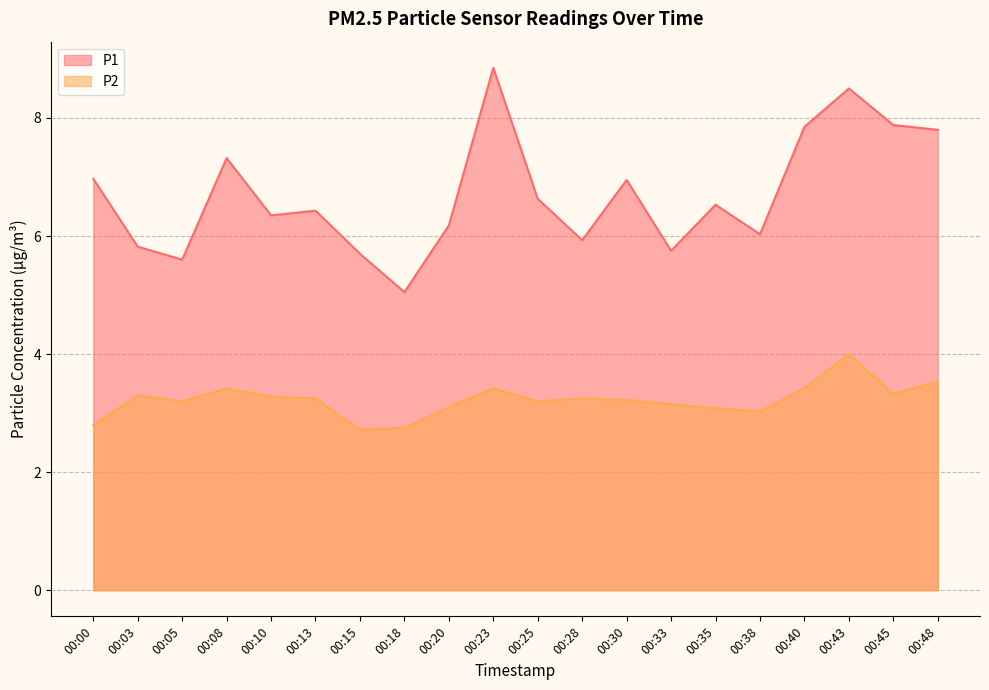

What are all the series names shown in the legend?

P1, P2